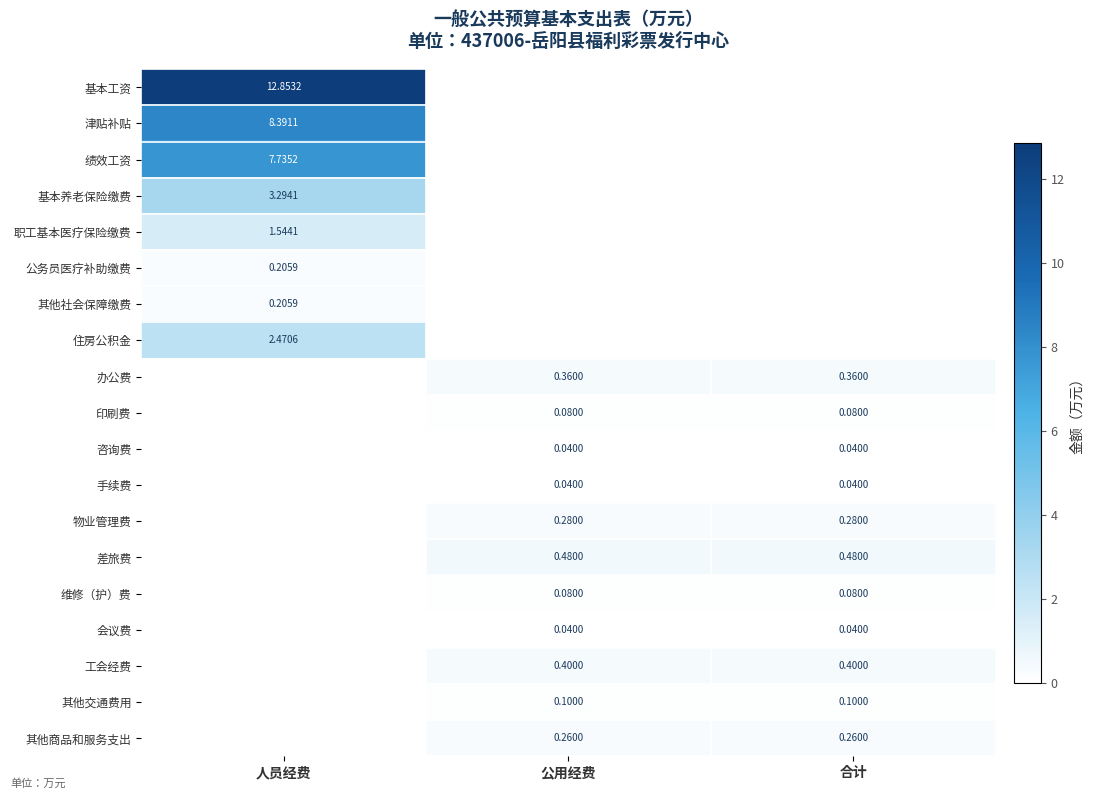

Is the value of 其他交通费用 at 合计 greater than the value of 手续费 at 公用经费?

Yes